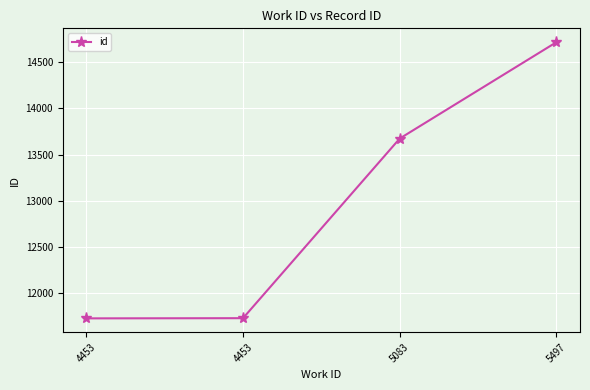

Does the chart have visible grid lines?

Yes